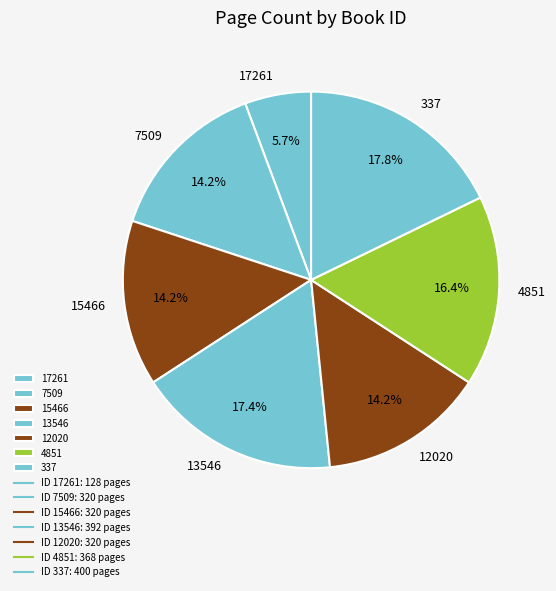

To the nearest percent, what is the difference between the 4851 and 13546 slice percentages?

1%